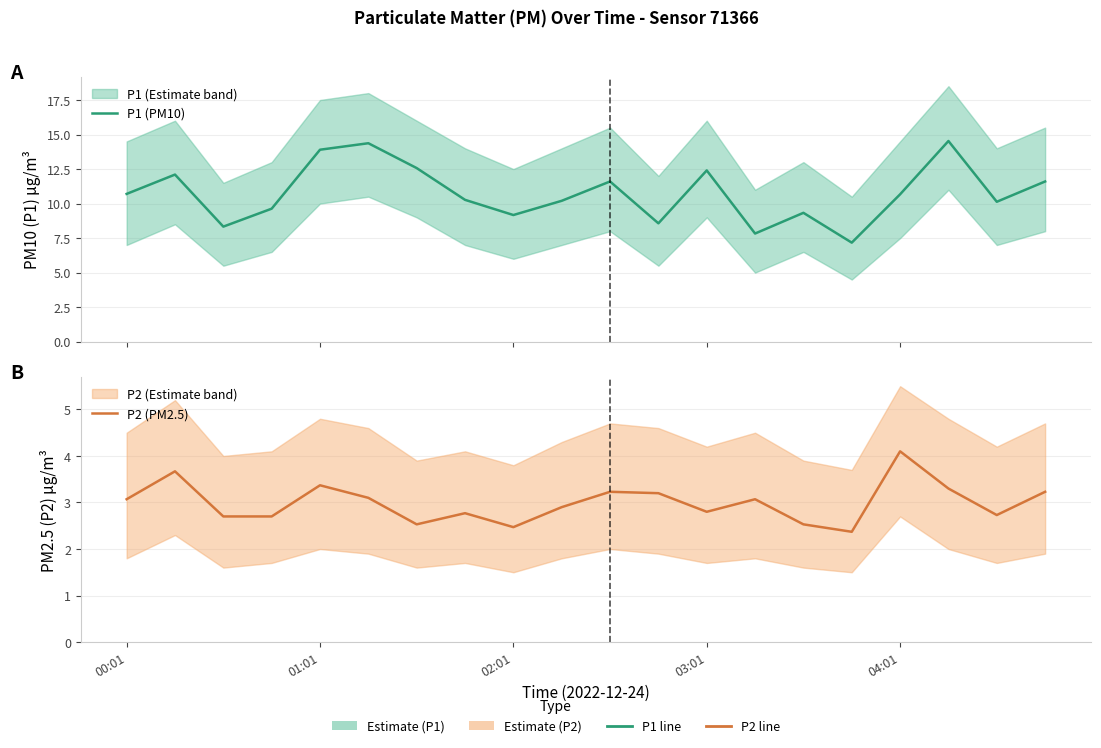

True or false: P1 (PM10) and P2 (PM2.5) intersect in this chart.

False